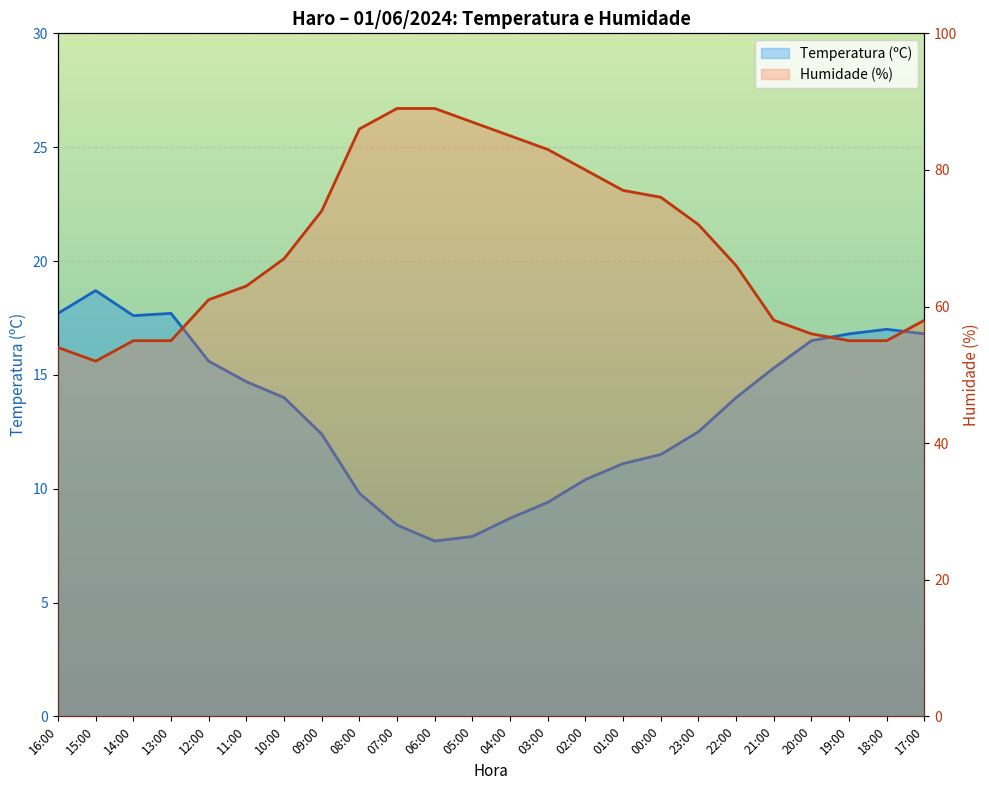

How many lines are shown in the chart?

2